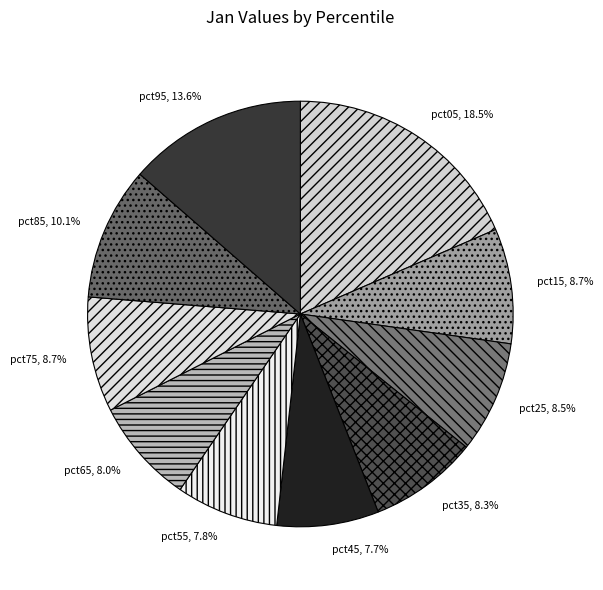

Is the sum of pct85 and pct75 greater than half?

No